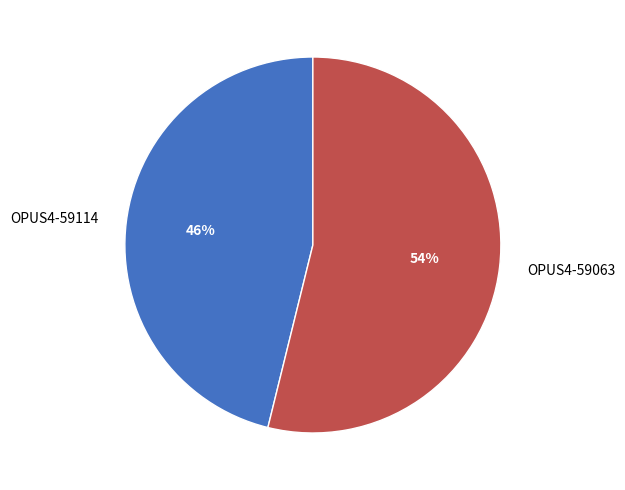

The OPUS4-59063 slice represents 54% of the pie. True or false?

True